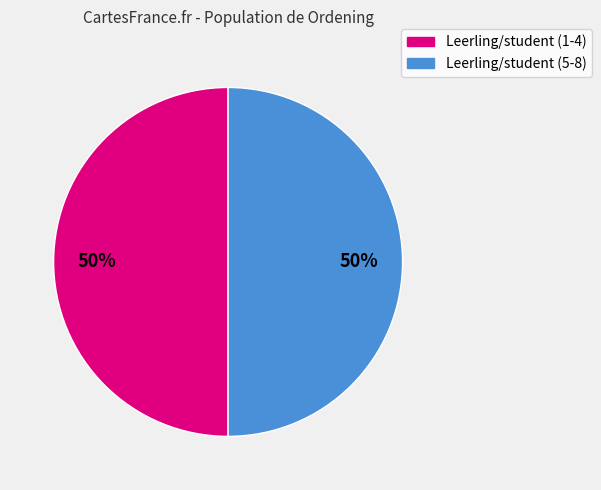

Is it true that Leerling/student (1-4) is 59% of the pie?

False